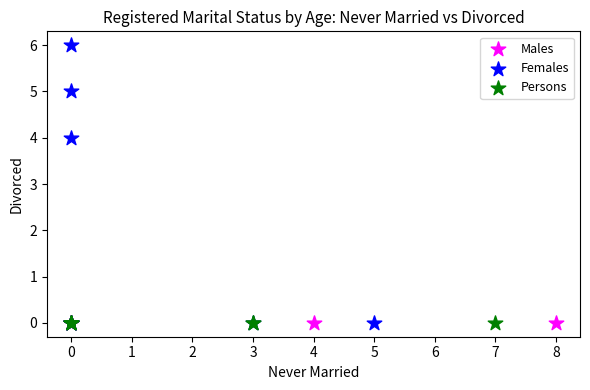

What are all the series names shown in the legend?

Males, Females, Persons